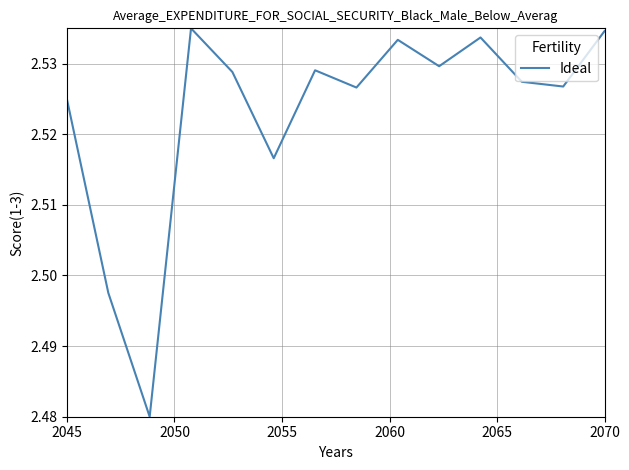

Does the chart have visible grid lines?

Yes